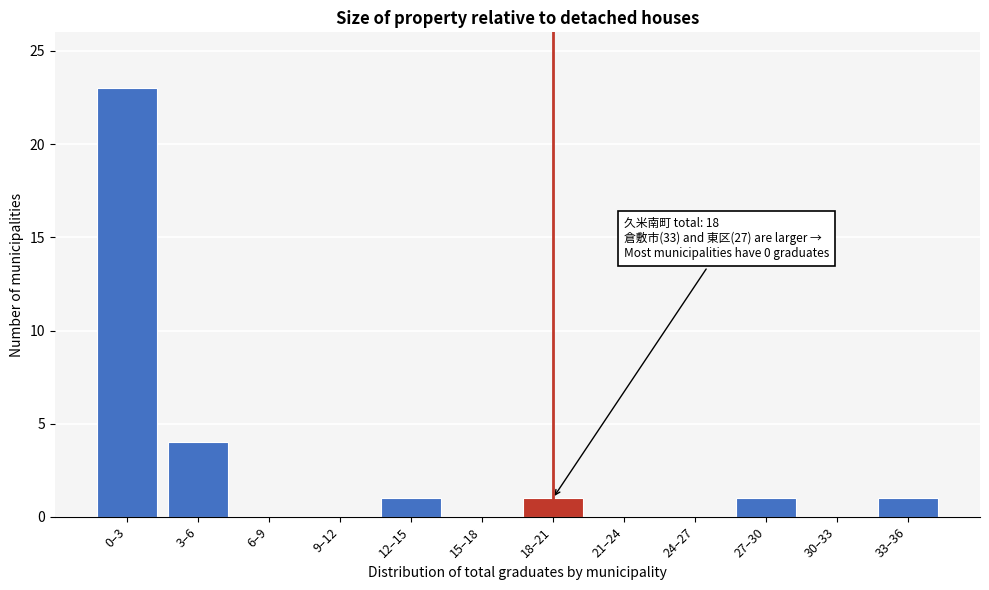

Reading left to right, what are all the values shown in this chart?

0–3=23	3–6=4	6–9=0	9–12=0	12–15=1	15–18=0	18–21=1	21–24=0	24–27=0	27–30=1	30–33=0	33–36=1